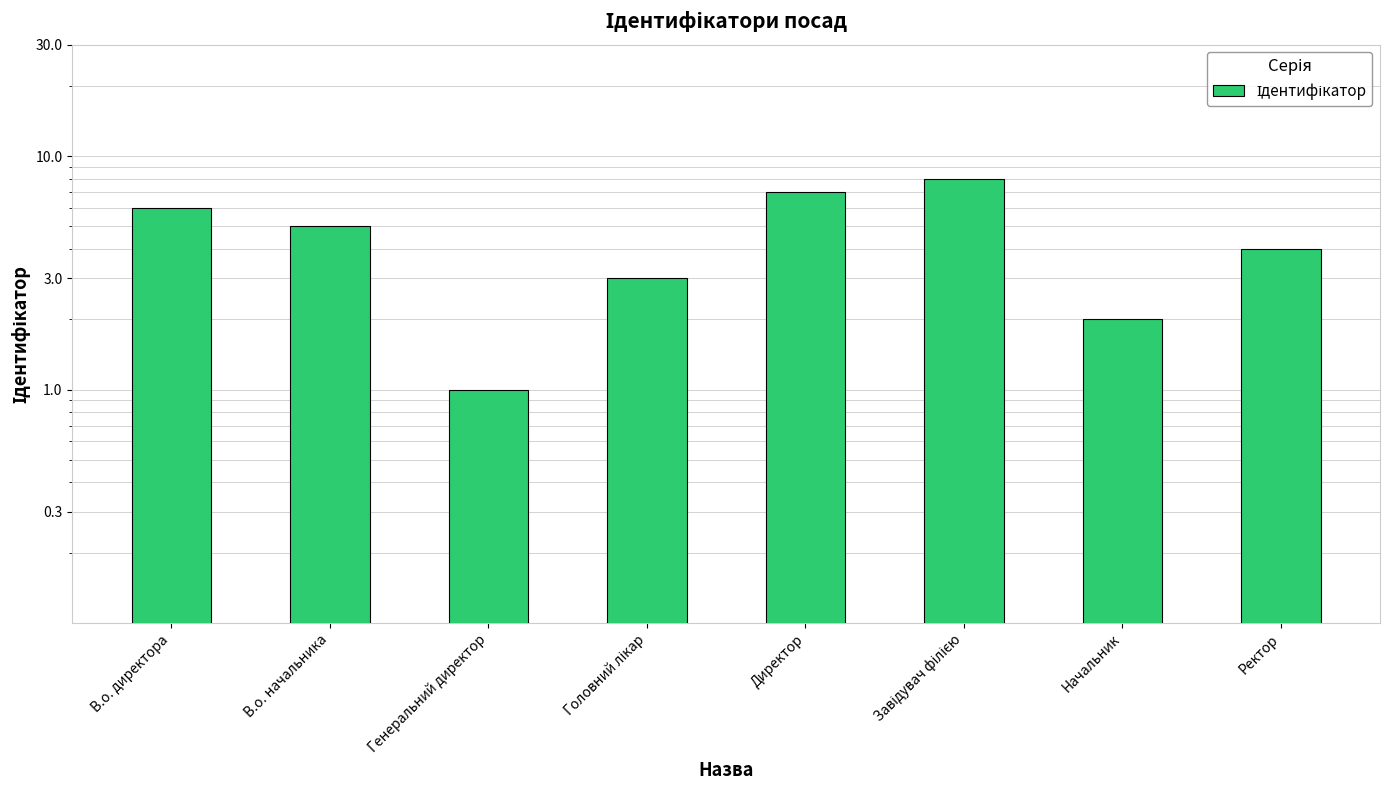

List the labels in order of value, smallest first.

Генеральний директор, Начальник, Головний лікар, Ректор, В.о. начальника, В.о. директора, Директор, Завідувач філією